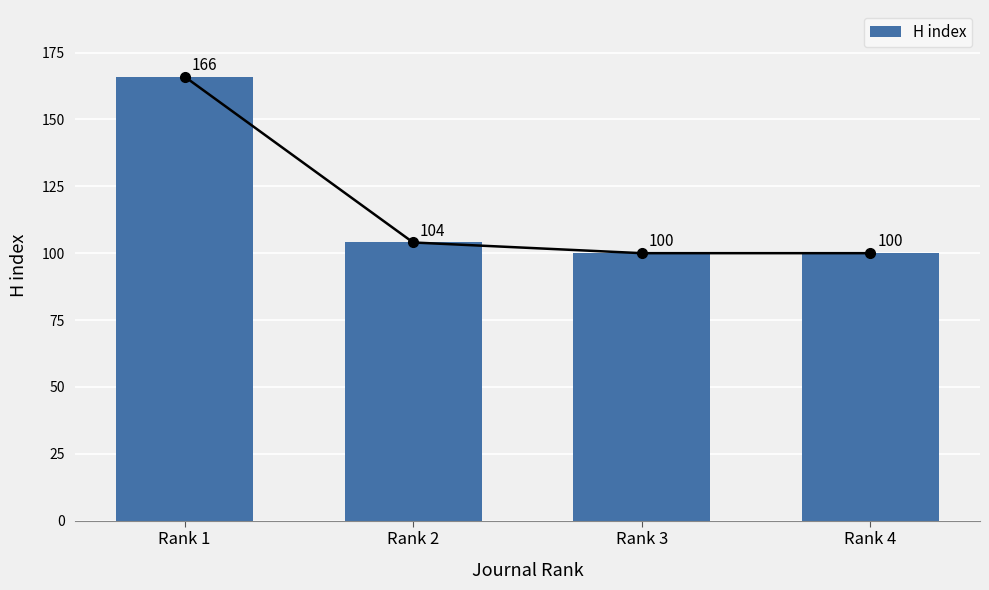

Reading left to right, list all the values displayed in this chart.

166	104	100	100